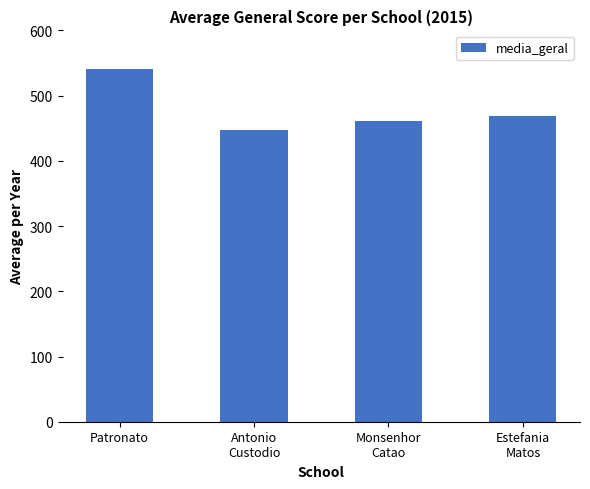

What is the maximum value shown in the chart?

541.5